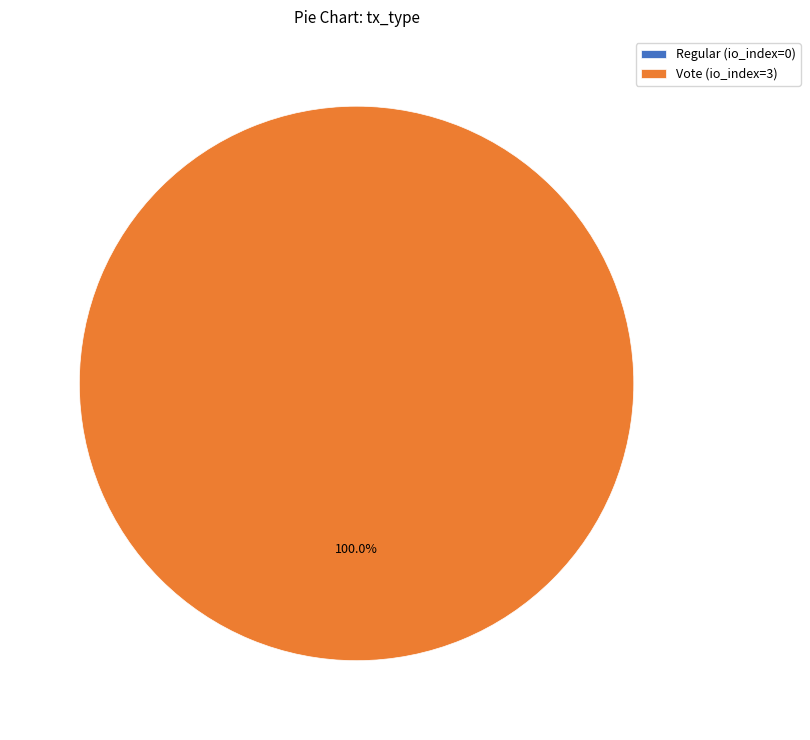

To the nearest percent, what is the combined percentage of Regular and Vote?

100%